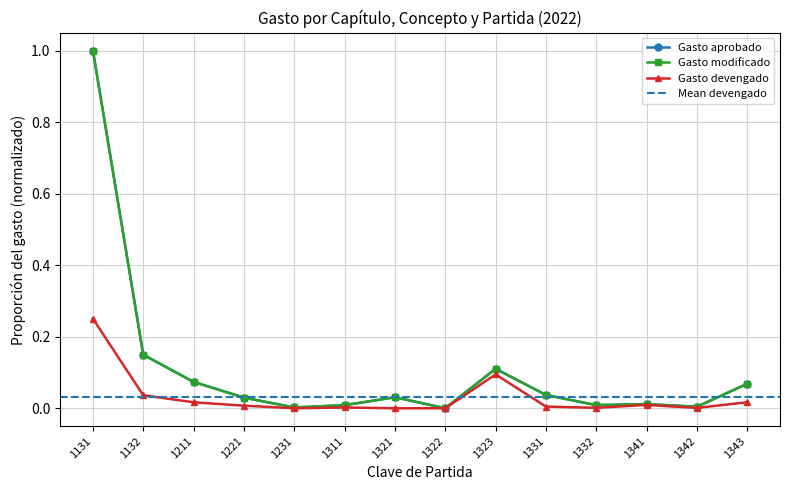

What is the greatest value displayed?

1.0